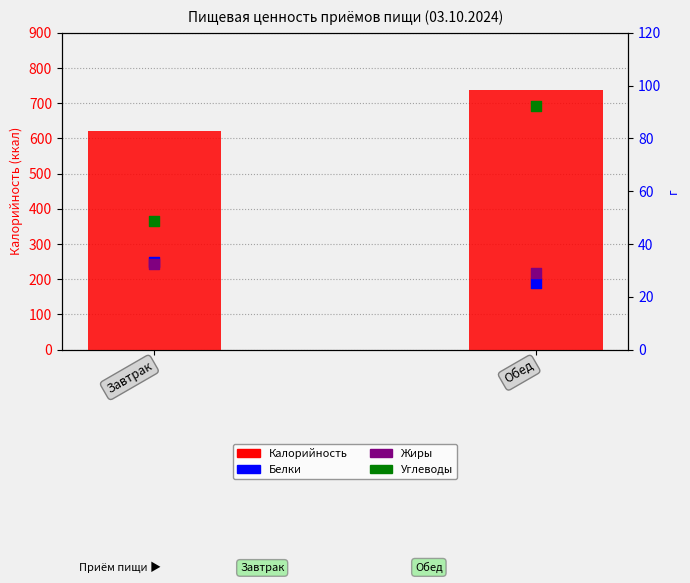

Is the value of Жиры at Завтрак greater than the value of Калорийность at Обед?

No